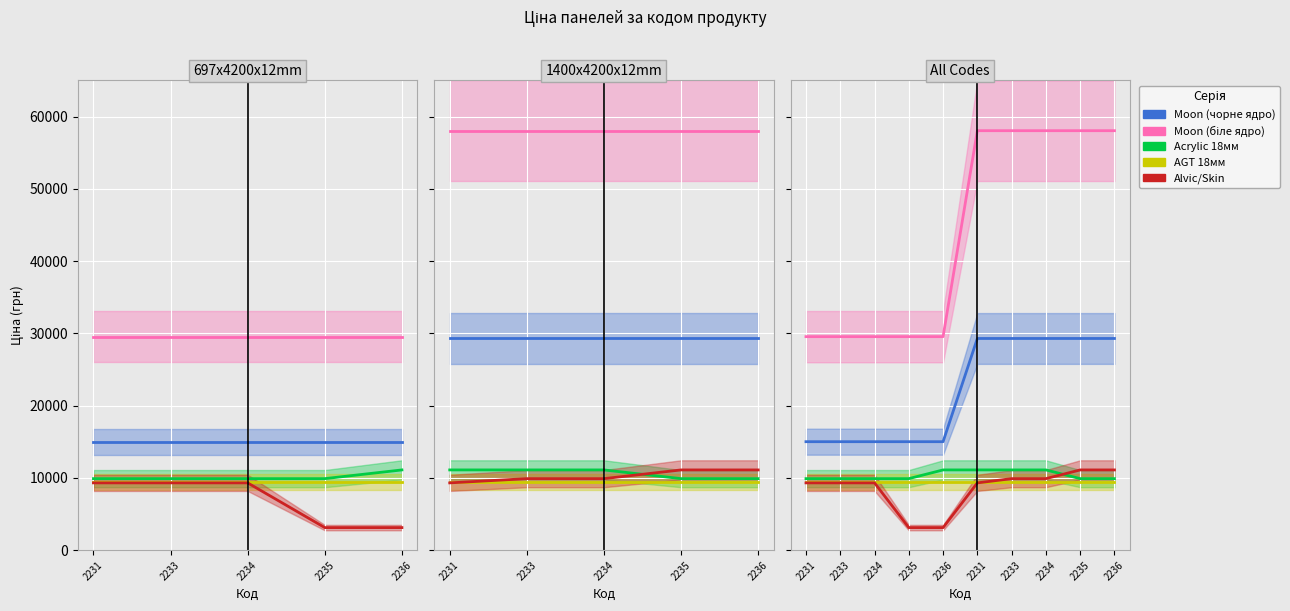

List the series in order of their peak value, lowest first.

AGT 18мм, Acrylic 18мм, Alvic/Skin, Moon (чорне ядро), Moon (біле ядро)